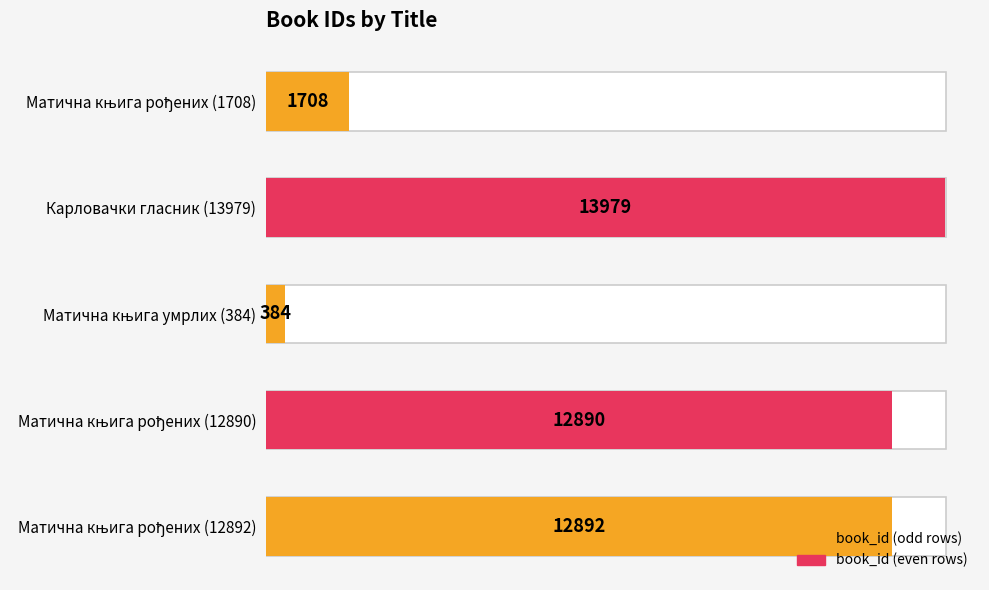

Reading left to right, list all the values displayed in this chart.

1708	13979	384	12890	12892